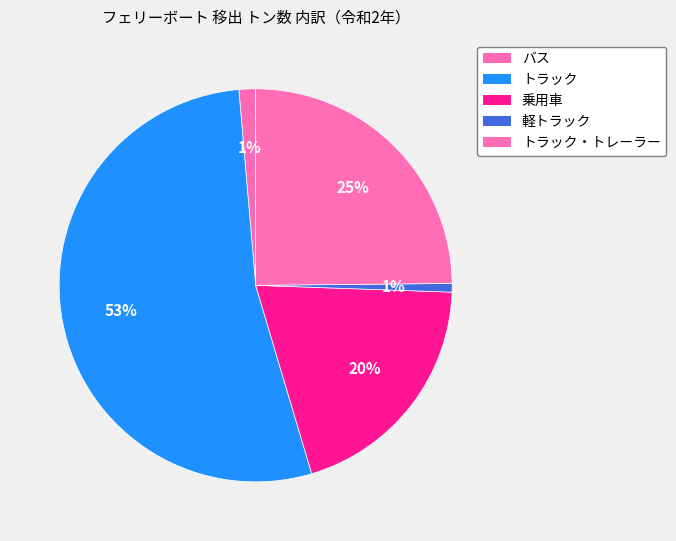

How many slices are in this pie chart?

5